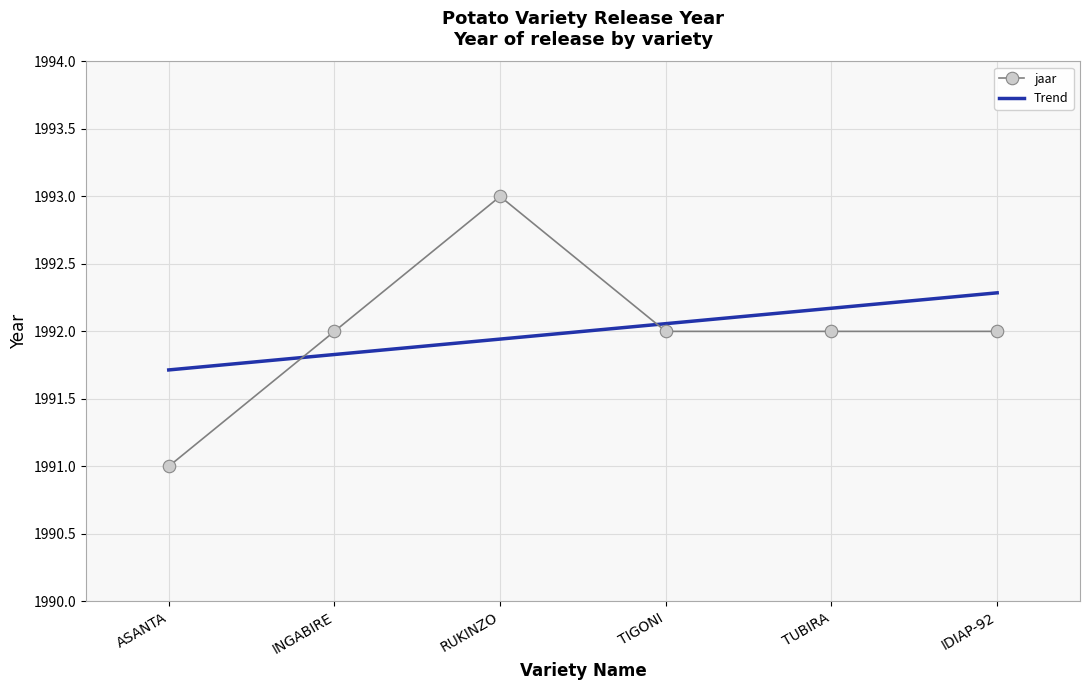

Between TUBIRA and IDIAP-92, which series saw the biggest shift?

Trend